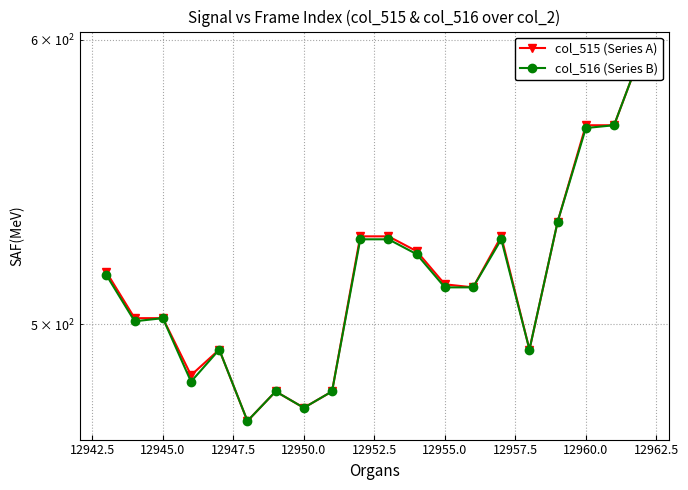

What are all the series names shown in the legend?

col_515 (Series A), col_516 (Series B)